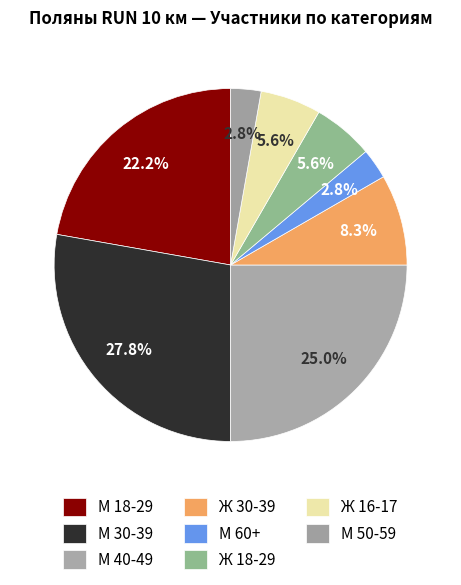

To the nearest percent, what is the difference between the largest and smallest slice percentages?

25%